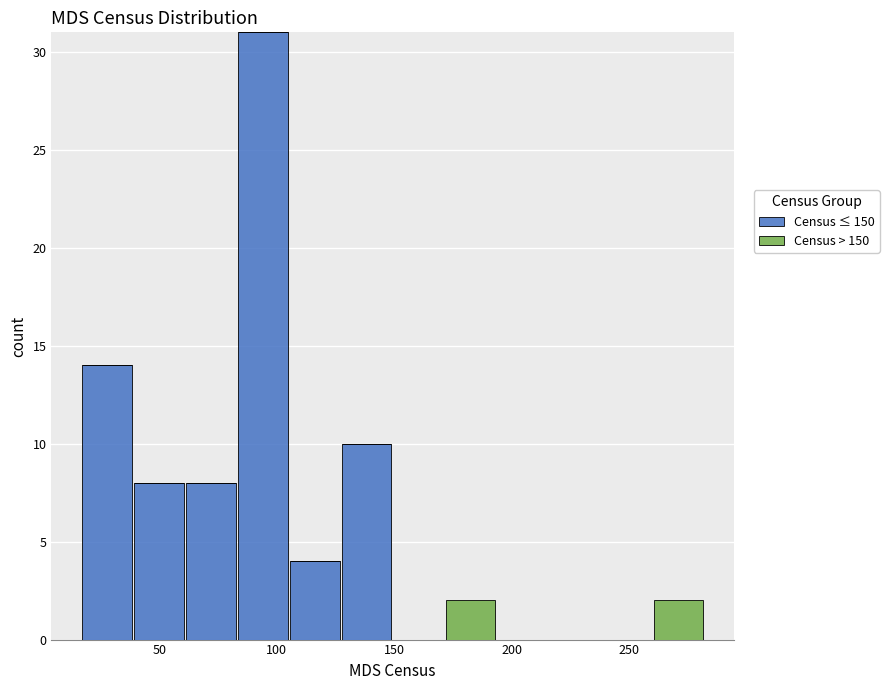

Reading left to right, transcribe this chart: for each stacked bar, give the range it covers on the x-axis and its total height. Neither the bar edges nor the heights are printed on the chart, so give them approximately, as read against the axes.

15 to 40: 14
40 to 60: 8
60 to 85: 8
85 to 105: 31
105 to 125: 4
125 to 150: 10
150 to 170: 0
170 to 195: 2
195 to 215: 0
215 to 240: 0
240 to 260: 0
260 to 280: 2